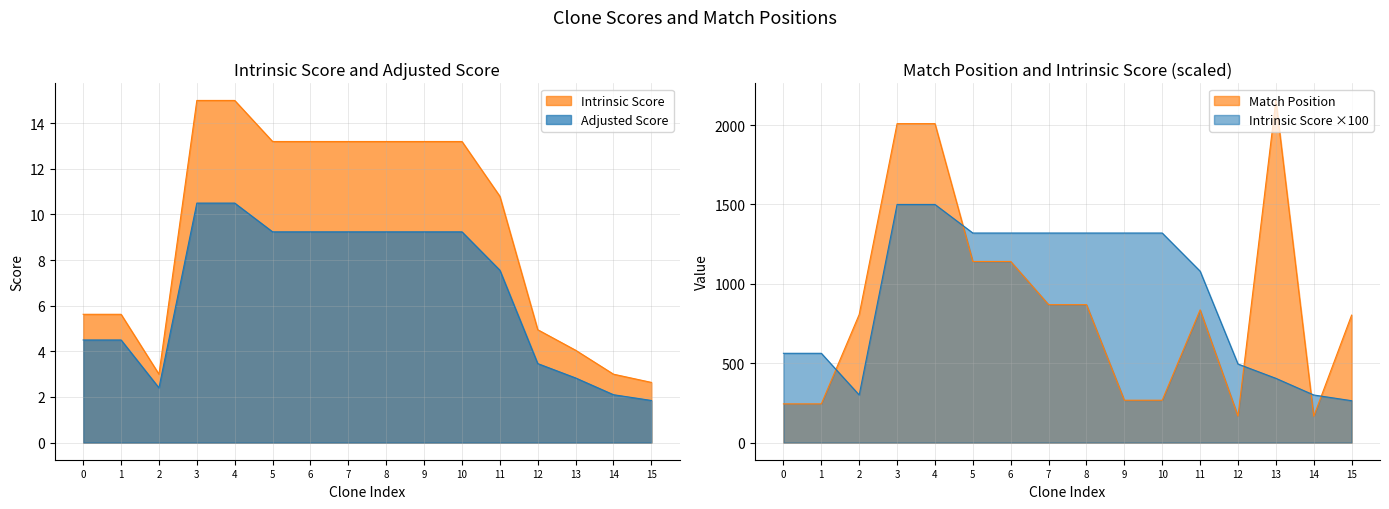

What are all the series names shown in the legend?

Match Position, Adjusted Score, Intrinsic Score